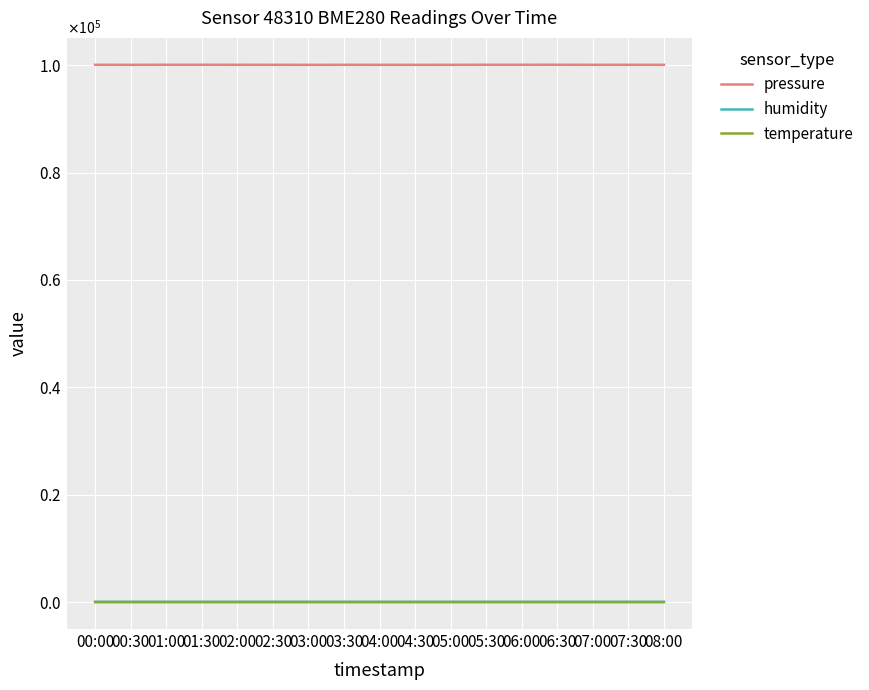

The temperature series shows 13.4 at 02:30. True or false?

False